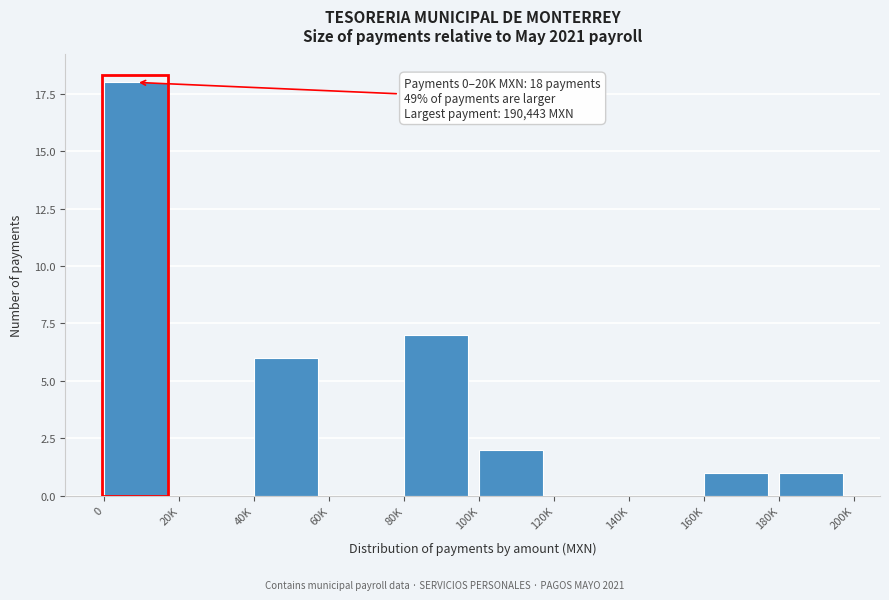

Reading left to right, what are all the values shown in this chart?

0=18	20K=0	40K=6	60K=0	80K=7	100K=2	120K=0	140K=0	160K=1	180K=1